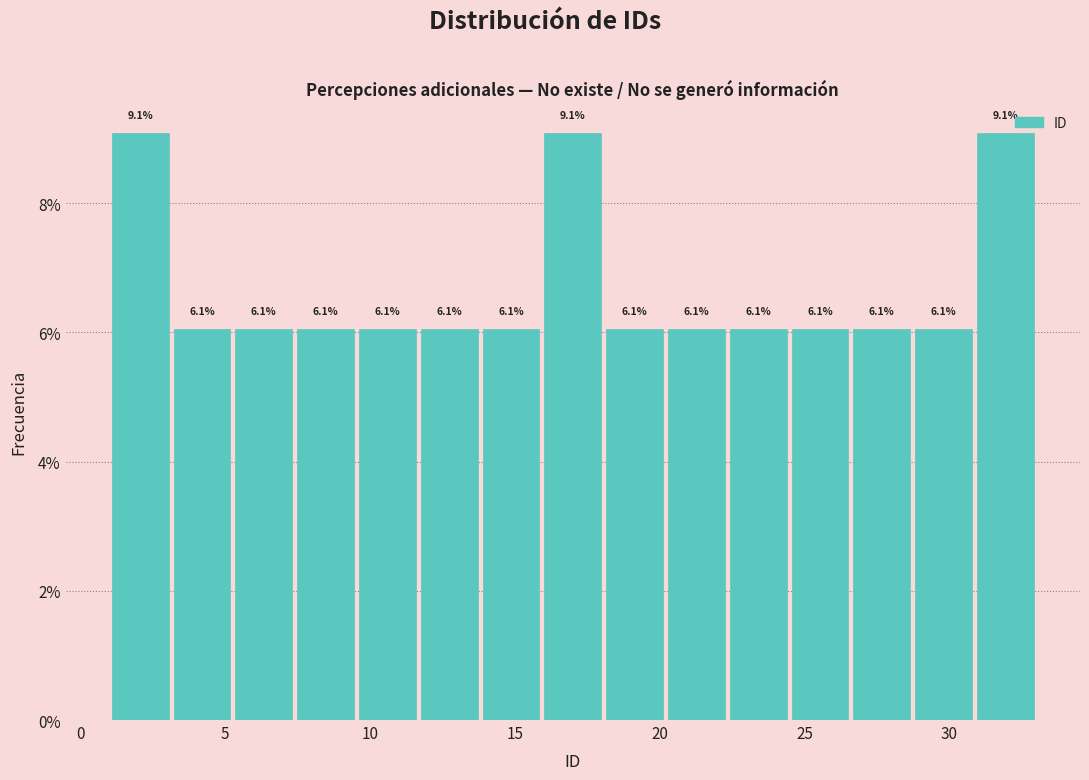

Reading left to right, list every bar in this chart as the range it spans on the x-axis followed by its height. The bar edges are not printed on the chart, so give them approximately, as read against the axis.

1.0 to 3.0: 9.1
3.0 to 5.5: 6.1
5.5 to 7.5: 6.1
7.5 to 9.5: 6.1
9.5 to 11.5: 6.1
11.5 to 14.0: 6.1
14.0 to 16.0: 6.1
16.0 to 18.0: 9.1
18.0 to 20.0: 6.1
20.0 to 22.5: 6.1
22.5 to 24.5: 6.1
24.5 to 26.5: 6.1
26.5 to 28.5: 6.1
28.5 to 31.0: 6.1
31.0 to 33.0: 9.1